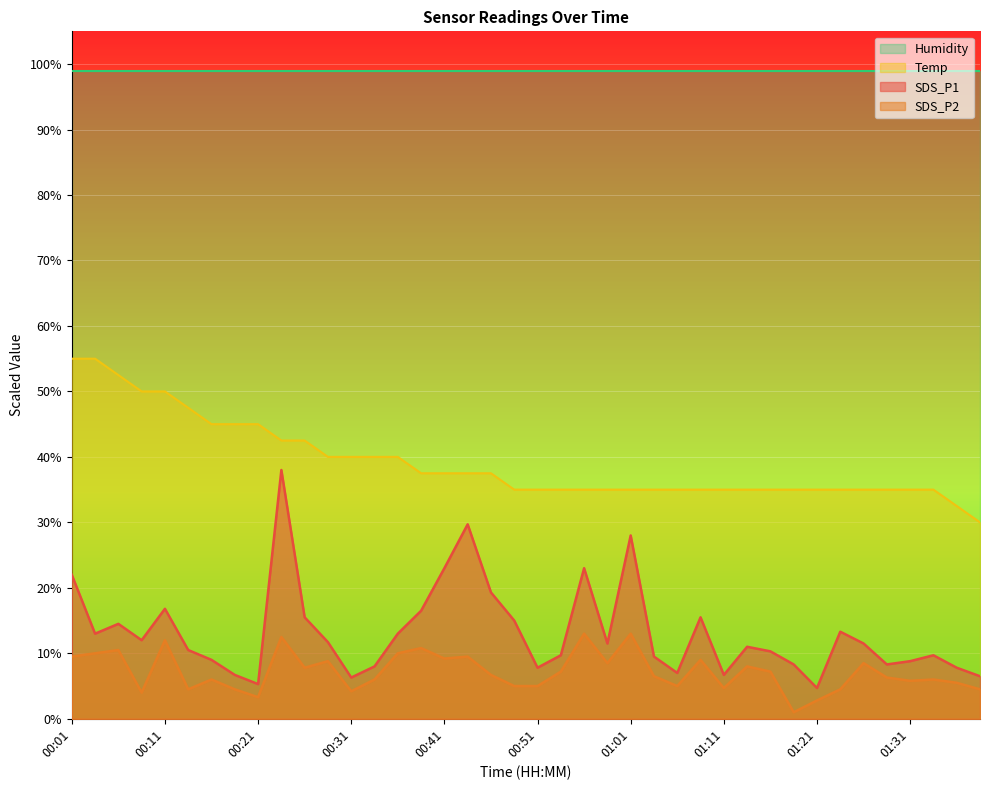

List the series in order of their peak value, lowest first.

SDS_P2, SDS_P1, Temp, Humidity